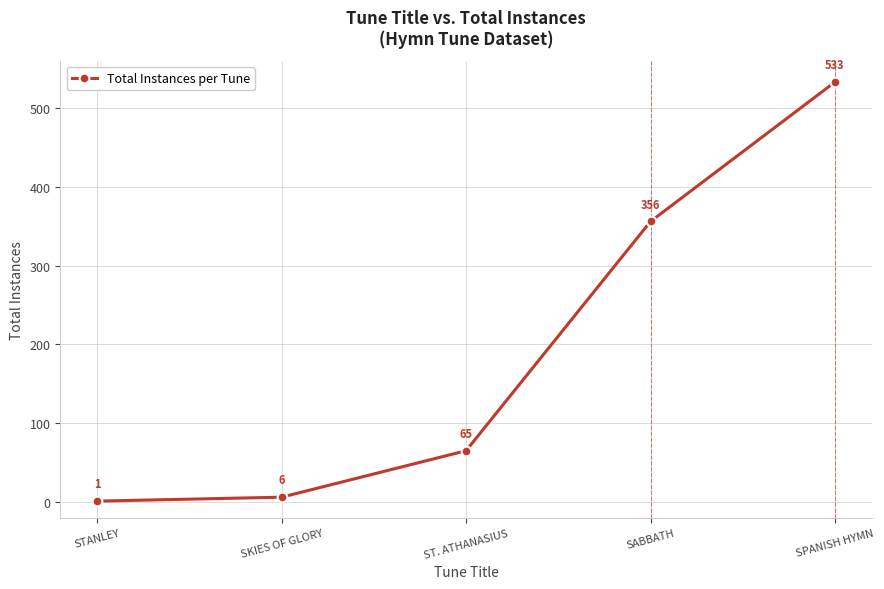

Is this an area chart (filled region under the line)?

No